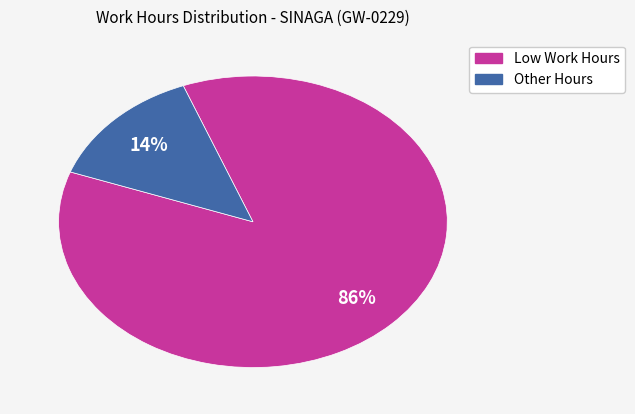

What is the smallest slice in the pie chart?

Other Hours